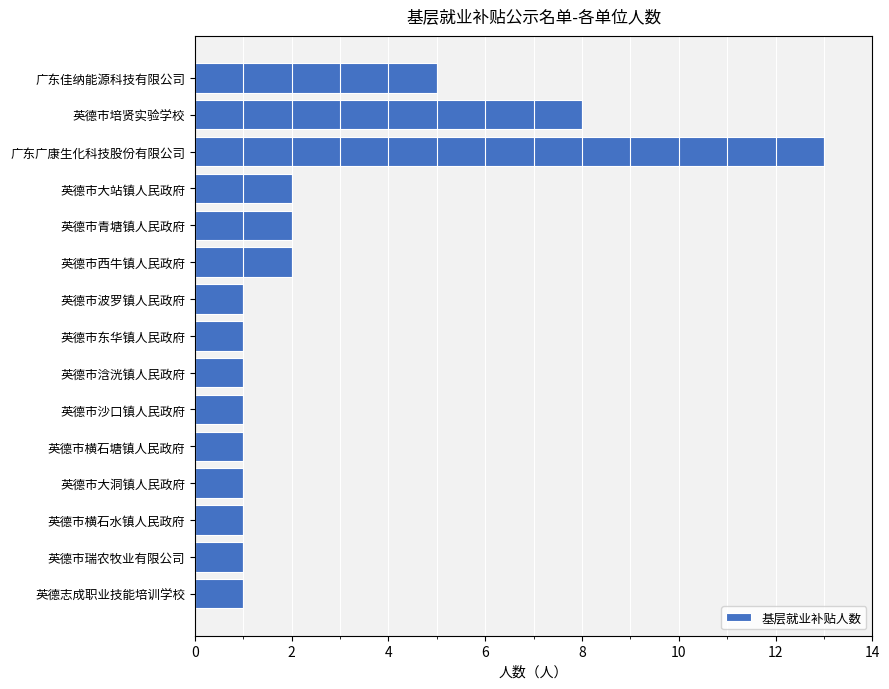

Does the chart contain stacked bars?

No